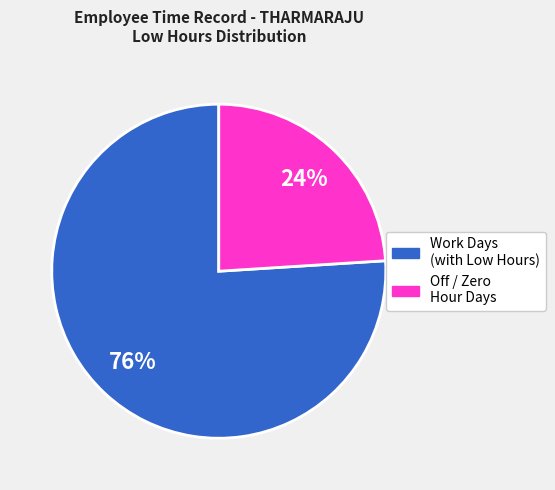

How many segments does this pie chart have?

2